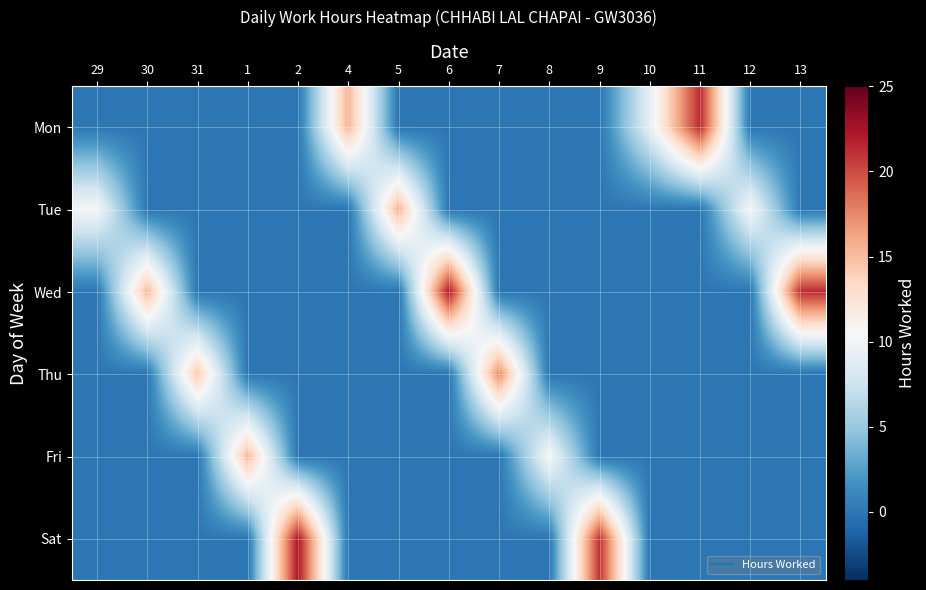

Between 2 and 7, which series saw the biggest shift?

Sat